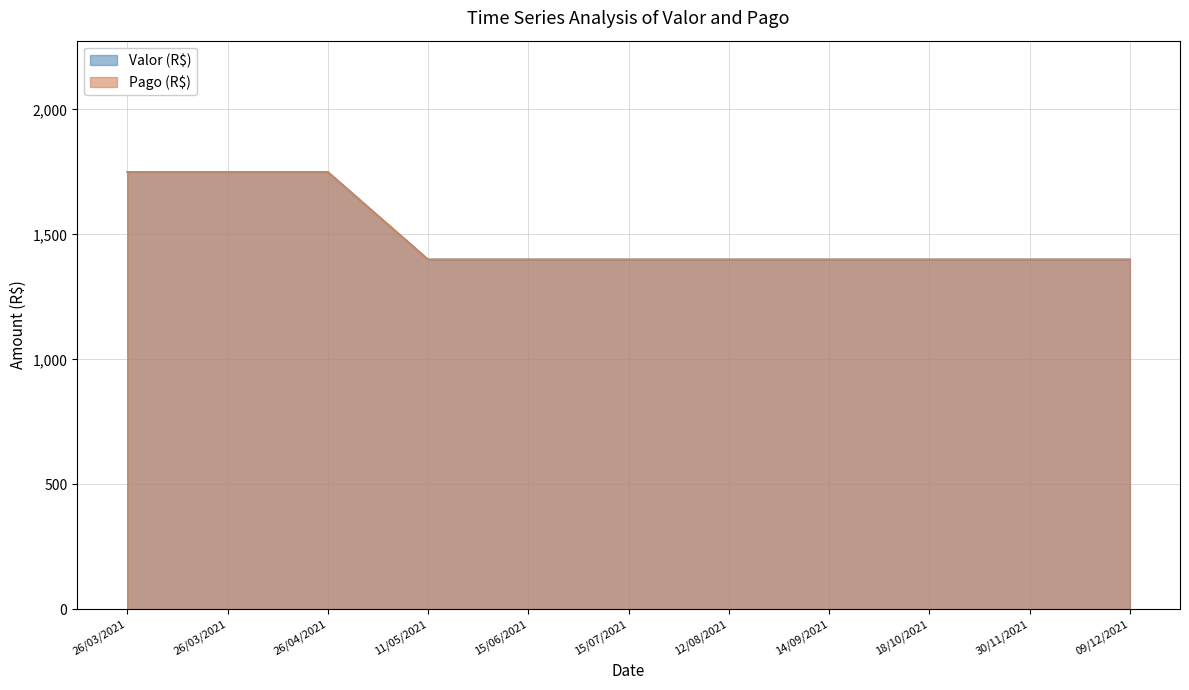

Does the chart have visible grid lines?

Yes